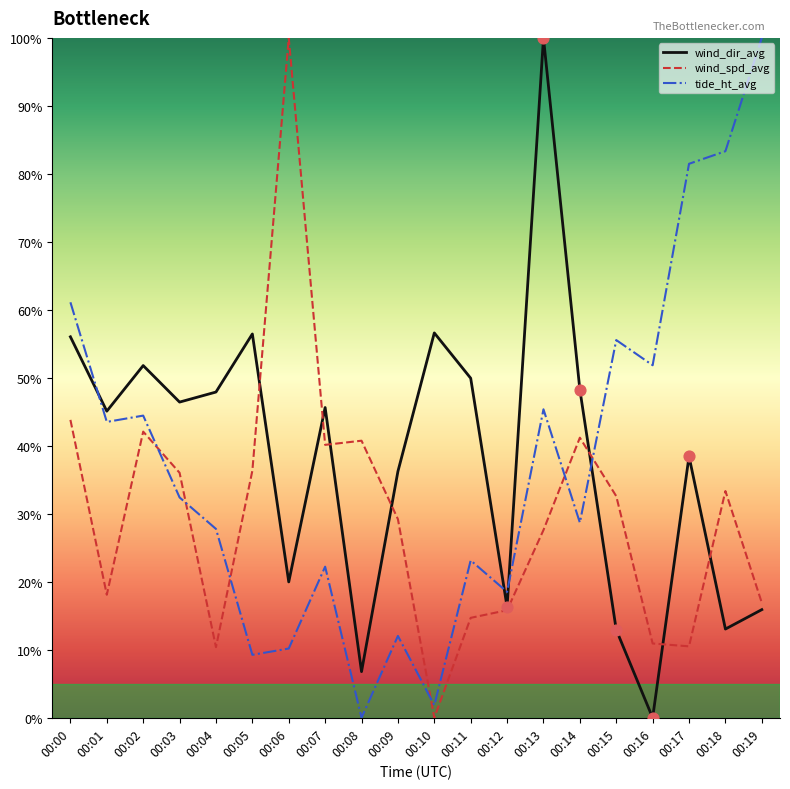

What is the spread (max minus min) of values at 00:17?

71.0